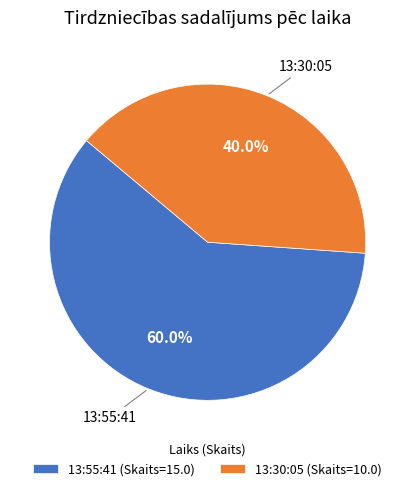

Rank the categories by value from lowest to highest.

13:30:05, 13:55:41